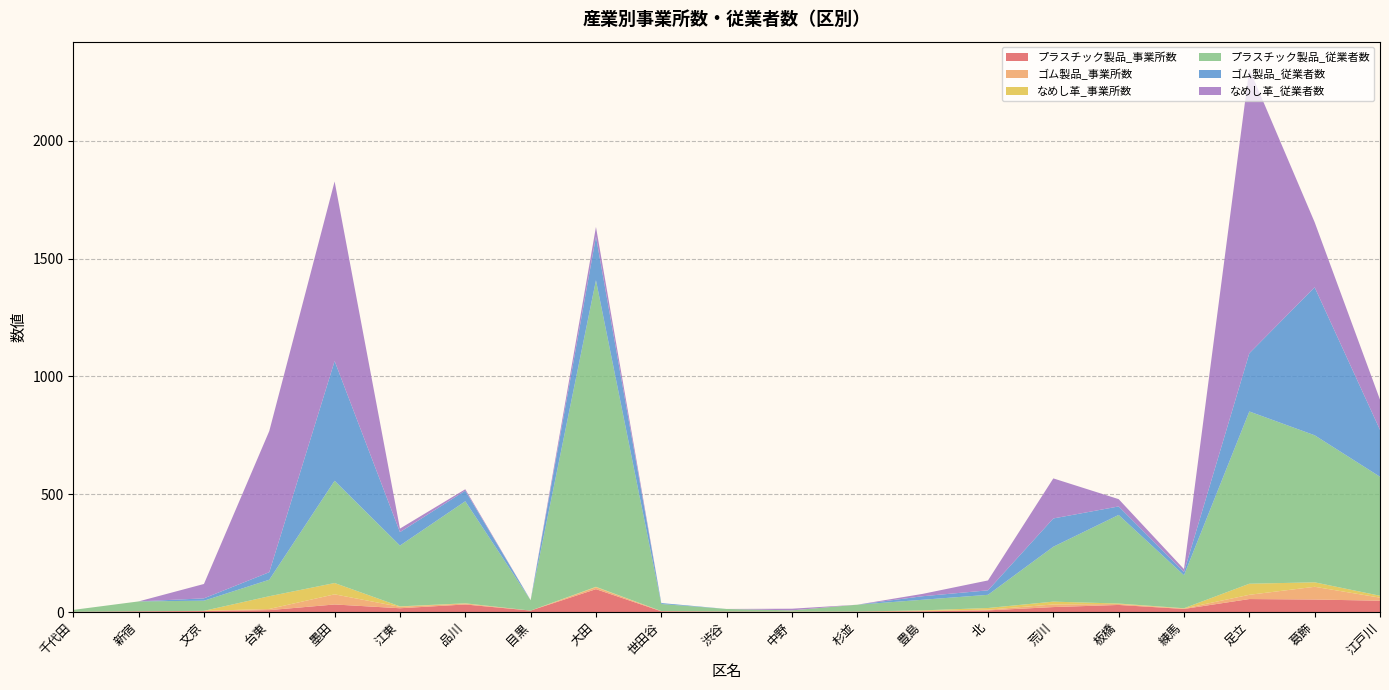

Reading left to right, extract all data points from this chart.

プラスチック製品_事業所数: 千代田=1	新宿=3	文京=4	台東=8	墨田=32	江東=16	品川=32	目黒=6	大田=97	世田谷=3	渋谷=2	中野=1	杉並=2	豊島=3	北=7	荒川=21	板橋=30	練馬=13	足立=55	葛飾=53	江戸川=48
ゴム製品_事業所数: 千代田=0	新宿=0	文京=1	台東=5	墨田=43	江東=6	品川=4	目黒=0	大田=8	世田谷=1	渋谷=0	中野=0	杉並=0	豊島=2	北=3	荒川=11	板橋=4	練馬=2	足立=18	葛飾=54	江戸川=13
なめし革_事業所数: 千代田=0	新宿=0	文京=0	台東=54	墨田=48	江東=2	品川=1	目黒=0	大田=2	世田谷=0	渋谷=0	中野=1	杉並=0	豊島=2	北=7	荒川=12	板橋=2	練馬=1	足立=47	葛飾=19	江戸川=8
プラスチック製品_従業者数: 千代田=8	新宿=42	文京=43	台東=70	墨田=434	江東=258	品川=433	目黒=44	大田=1301	世田谷=30	渋谷=11	中野=5	杉並=29	豊島=45	北=56	荒川=233	板橋=376	練馬=140	足立=731	葛飾=624	江戸川=505
ゴム製品_従業者数: 千代田=0	新宿=0	文京=10	台東=32	墨田=508	江東=57	品川=45	目黒=0	大田=185	世田谷=4	渋谷=0	中野=0	杉並=0	豊島=15	北=19	荒川=120	板橋=36	練馬=14	足立=247	葛飾=628	江戸川=199
なめし革_従業者数: 千代田=0	新宿=0	文京=61	台東=599	墨田=762	江東=15	品川=6	目黒=0	大田=41	世田谷=0	渋谷=0	中野=7	杉並=0	豊島=10	北=42	荒川=170	板橋=31	練馬=12	足立=1207	葛飾=276	江戸川=128